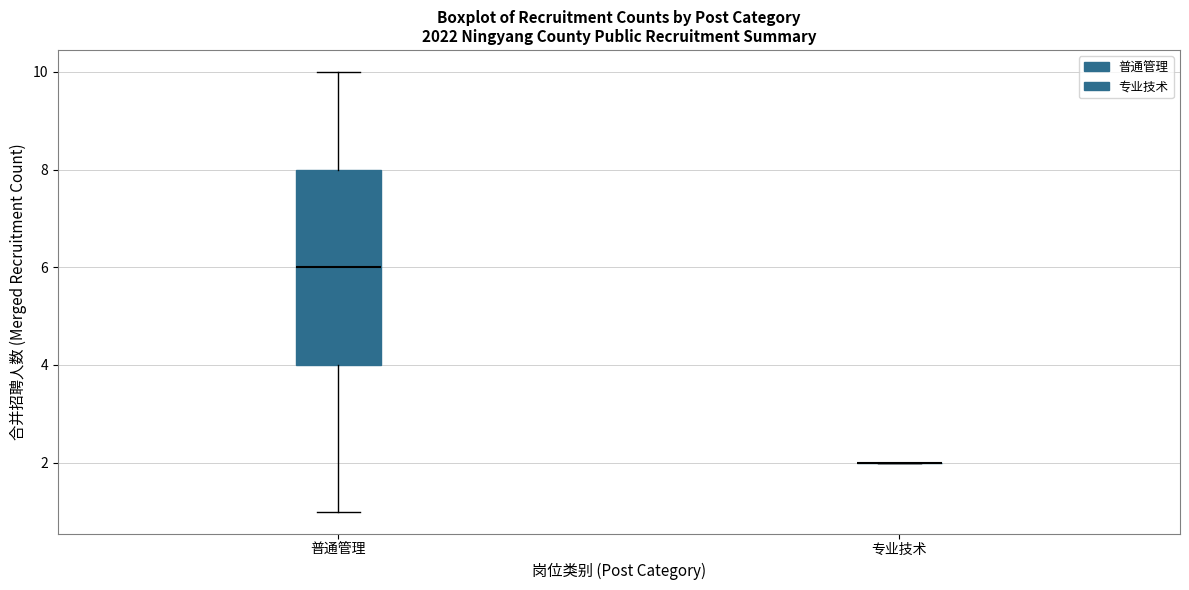

Comparing the boxes themselves (not the whiskers), which one is the tallest?

普通管理